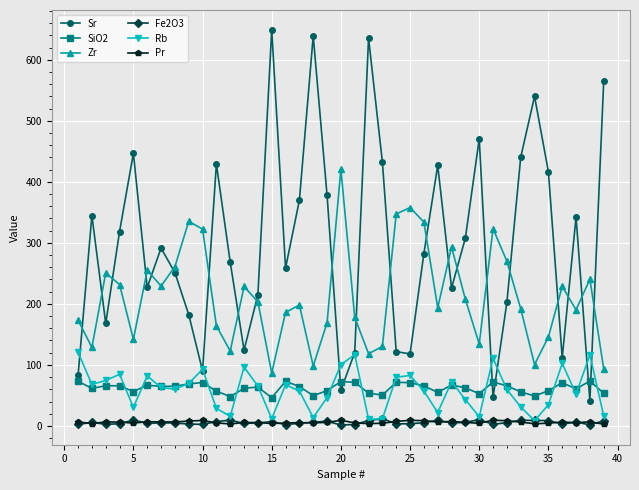

At how many categories does at least one series exceed 548?

4